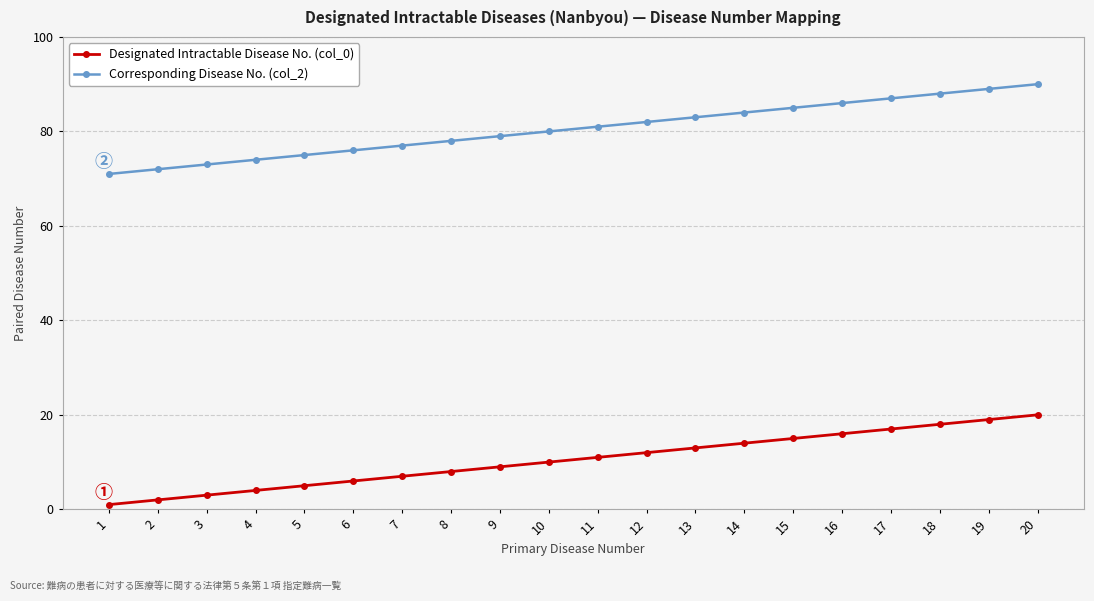

Reading right to left, list all the values displayed in this chart.

Designated Intractable Disease No. (col_0): 20	19	18	17	16	15	14	13	12	11	10	9	8	7	6	5	4	3	2	1
Corresponding Disease No. (col_2): 90	89	88	87	86	85	84	83	82	81	80	79	78	77	76	75	74	73	72	71